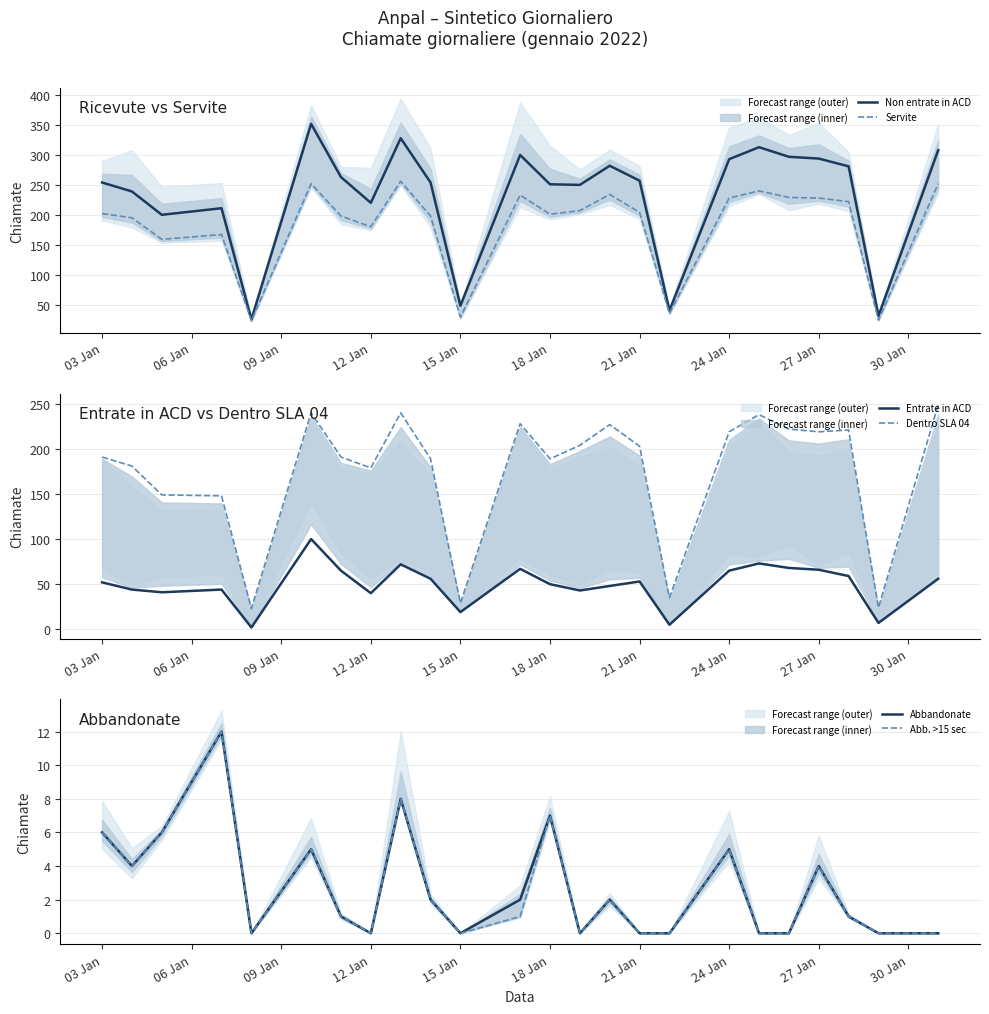

What is the highest value of the Non entrate in ACD series?

352